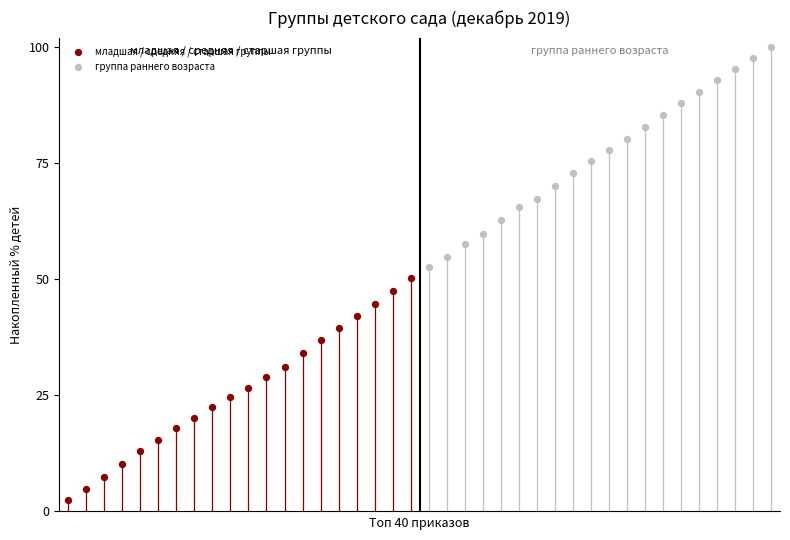

Which series has the widest spread of Y values?

младшая / средняя / старшая группы